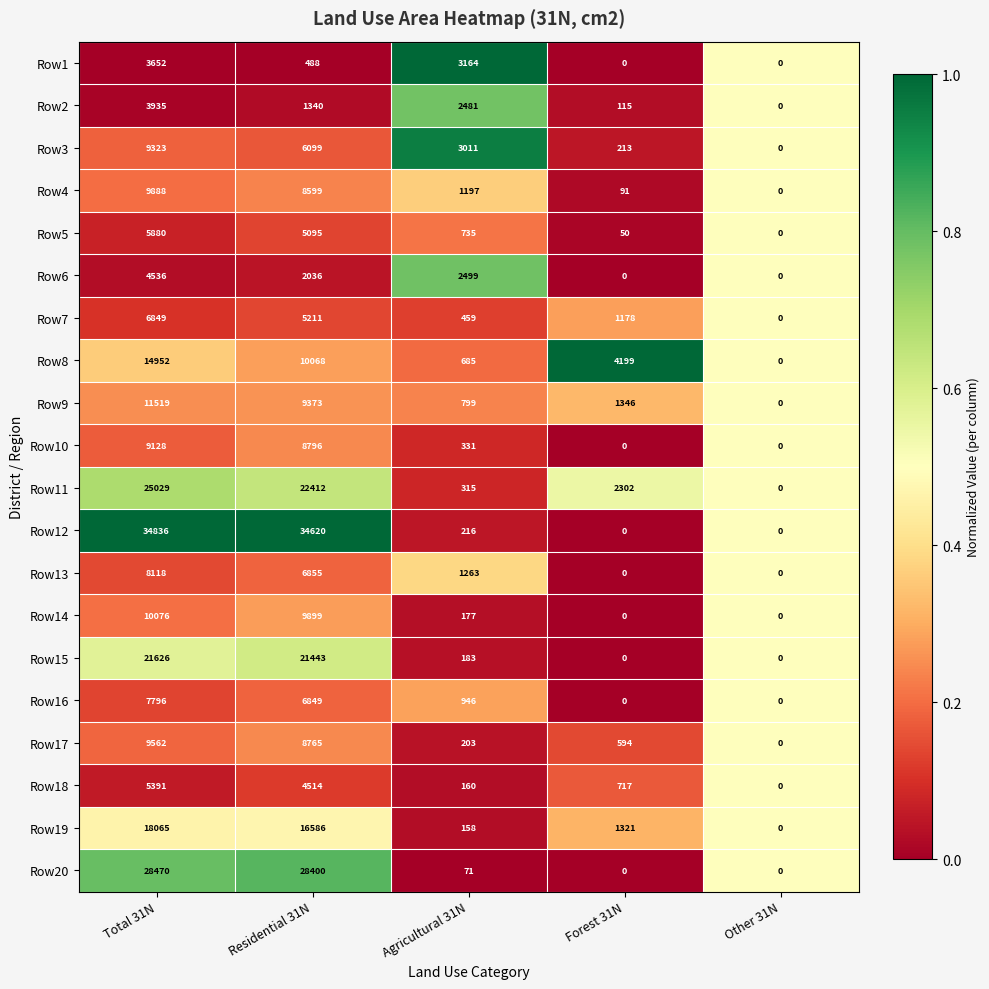

List the series in order of their peak value, highest first.

Row12, Row20, Row11, Row15, Row19, Row8, Row9, Row14, Row4, Row17, Row3, Row10, Row13, Row16, Row7, Row5, Row18, Row6, Row2, Row1